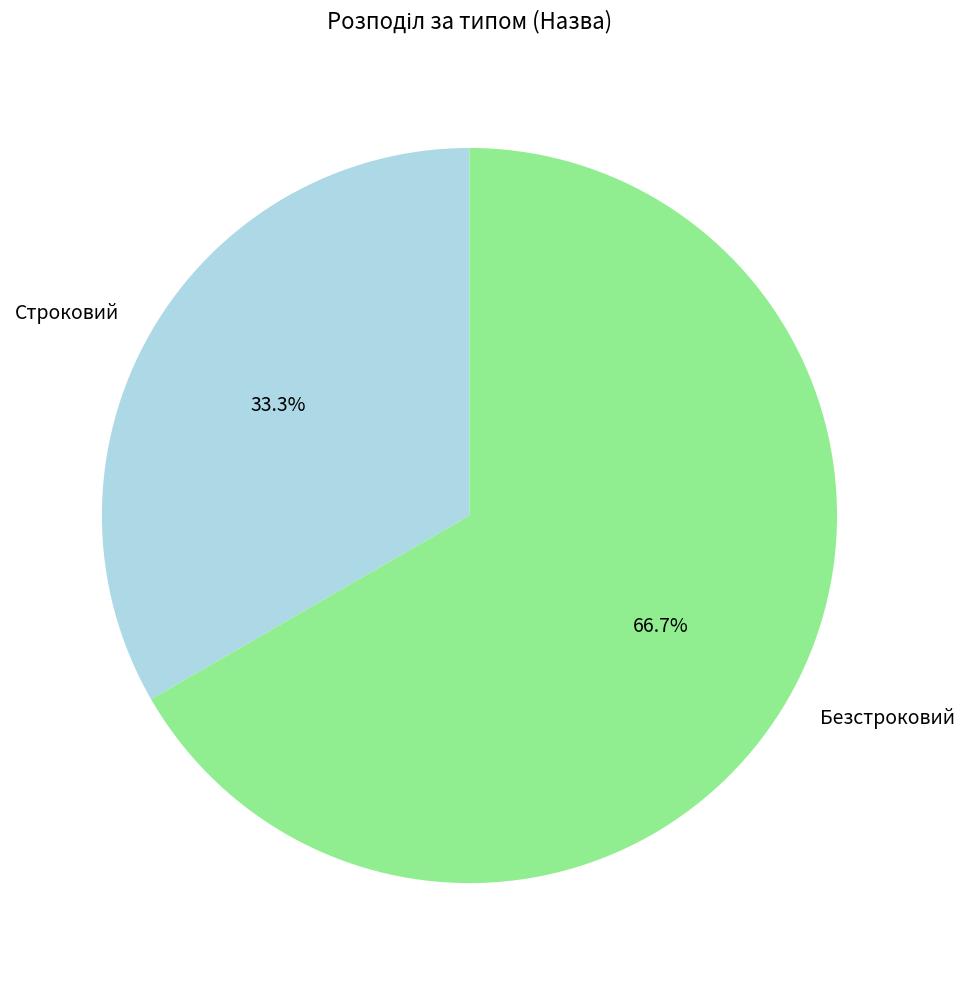

To the nearest percent, what is the difference between the Безстроковий and Строковий slice percentages?

33%